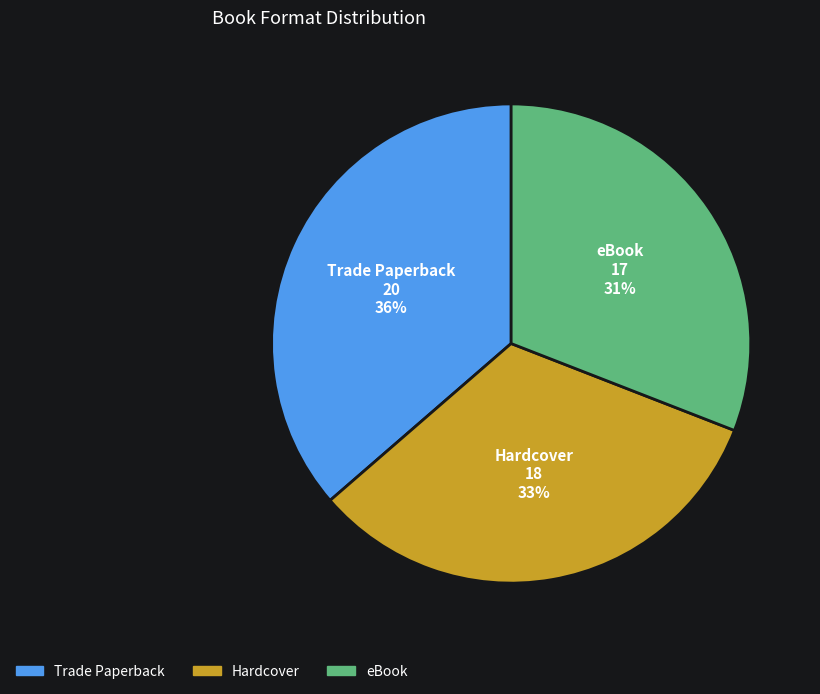

Is the sum of Hardcover and Trade Paperback greater than half?

Yes